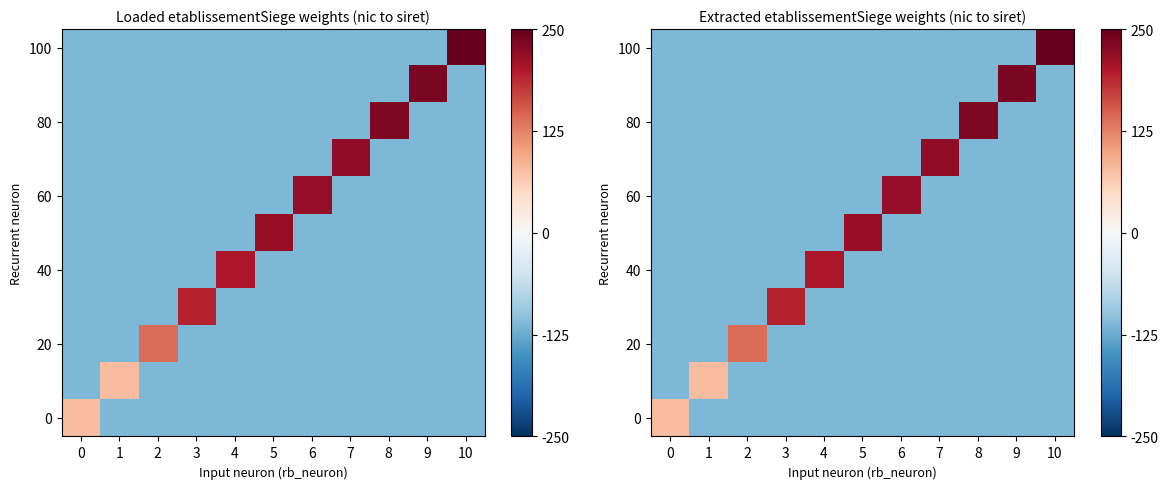

Which category has the lowest value across all series?

1